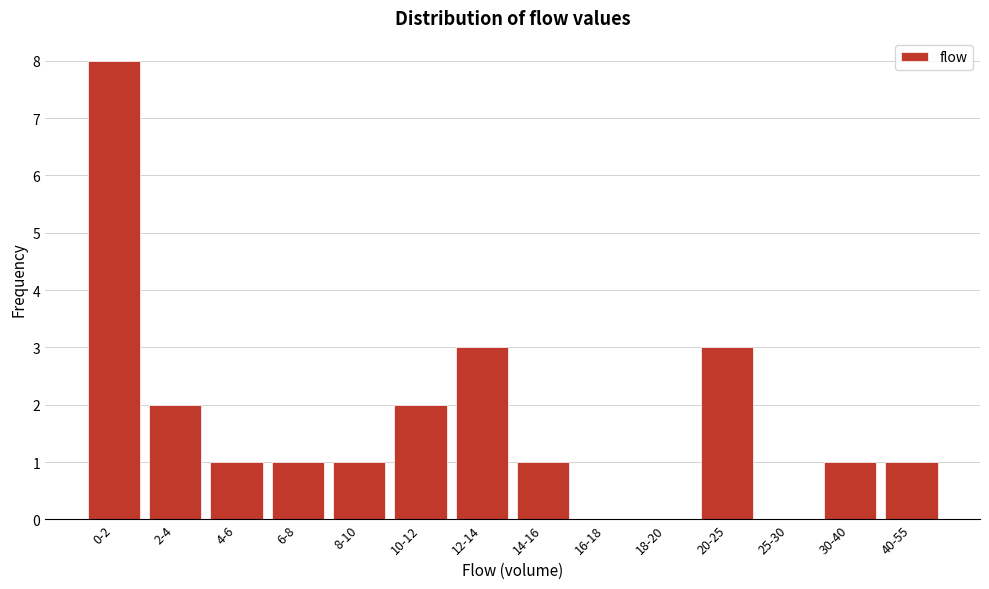

Reading left to right, what are all the values shown in this chart?

0-2=8	2-4=2	4-6=1	6-8=1	8-10=1	10-12=2	12-14=3	14-16=1	16-18=0	18-20=0	20-25=3	25-30=0	30-40=1	40-55=1